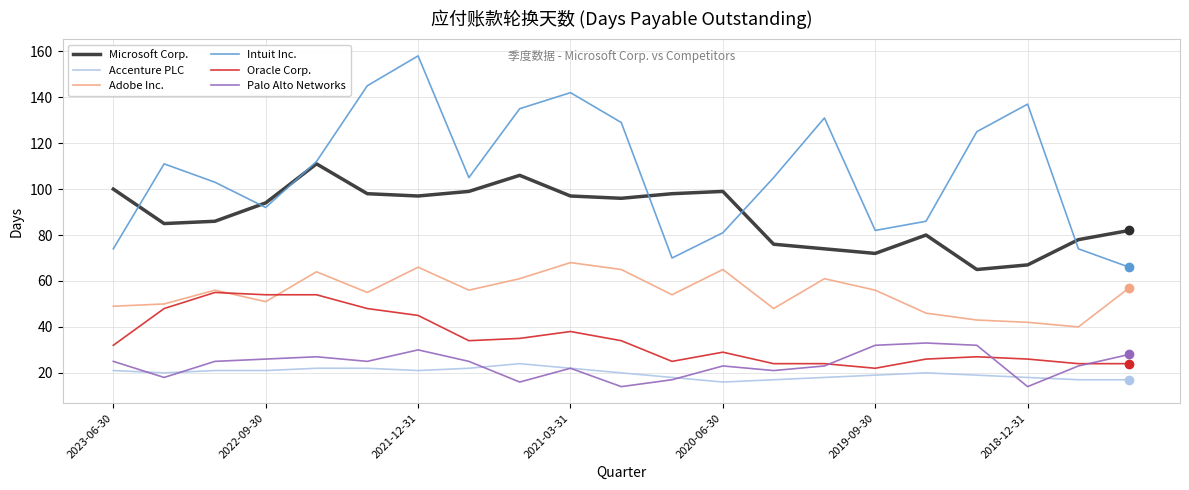

Does the chart display data point markers on the line(s)?

No